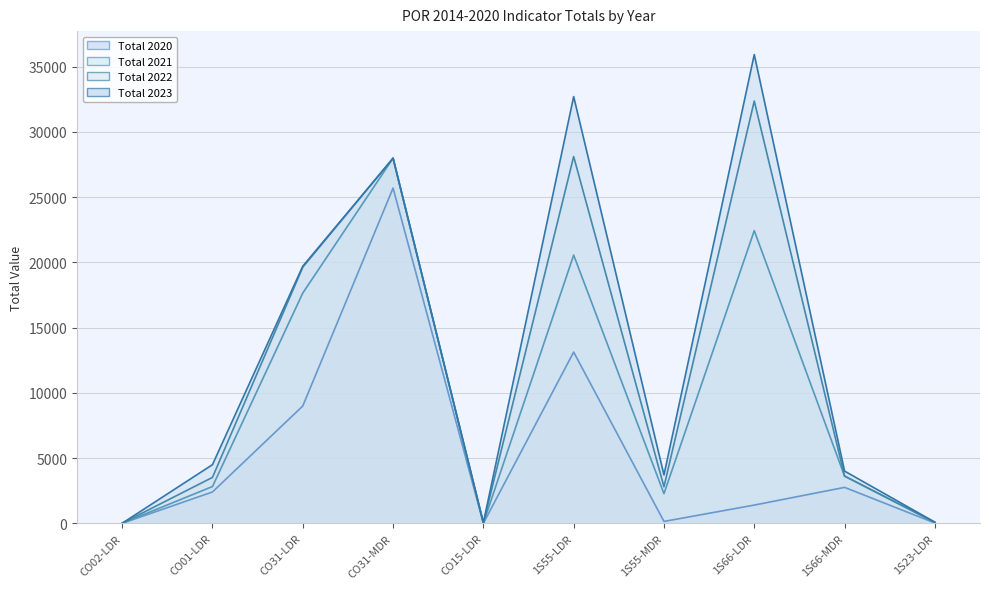

Reading right to left, extract all data points from this chart.

Total 2020: 1S23-LDR=24.8	1S66-MDR=2755.1	1S66-LDR=1398.0	1S55-MDR=143.6	1S55-LDR=13125.9	CO15-LDR=2.2	CO31-MDR=25696.0	CO31-LDR=8992.8	CO01-LDR=2403.5	CO02-LDR=1.0
Total 2021: 1S23-LDR=63.1	1S66-MDR=3620.1	1S66-LDR=22430.6	1S55-MDR=2275.3	1S55-LDR=20561.3	CO15-LDR=14.5	CO31-MDR=27986.7	CO31-LDR=17649.2	CO01-LDR=2819.4	CO02-LDR=2.0
Total 2022: 1S23-LDR=82.7	1S66-MDR=3620.1	1S66-LDR=32367.7	1S55-MDR=2803.1	1S55-LDR=28110.8	CO15-LDR=25.9	CO31-MDR=27986.7	CO31-LDR=19636.7	CO01-LDR=3520.0	CO02-LDR=6.0
Total 2023: 1S23-LDR=88.7	1S66-MDR=4003.4	1S66-LDR=35929.1	1S55-MDR=3708.0	1S55-LDR=32706.3	CO15-LDR=48.9	CO31-MDR=27986.7	CO31-LDR=19707.1	CO01-LDR=4496.4	CO02-LDR=6.0